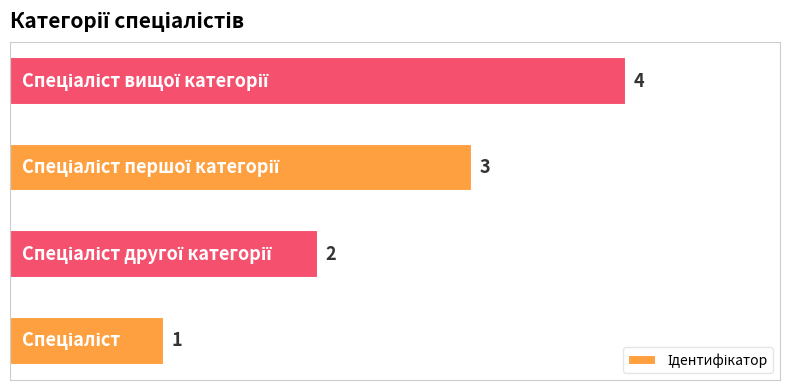

What is the maximum value shown in the chart?

4